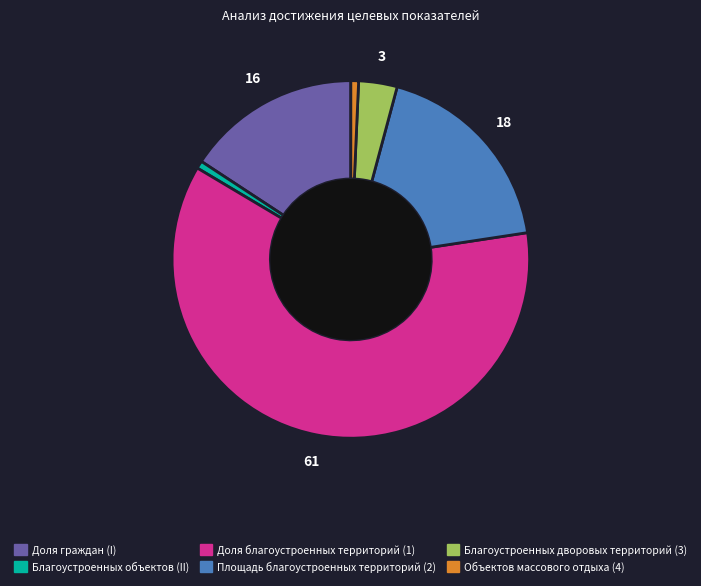

Do Объектов массового отдыха (4) and Доля граждан (I) together represent more than half of the pie?

No